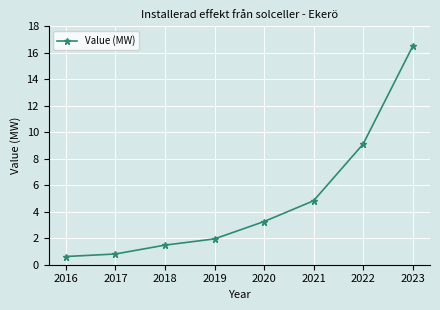

What is the value of the 1st point from the left?

0.6